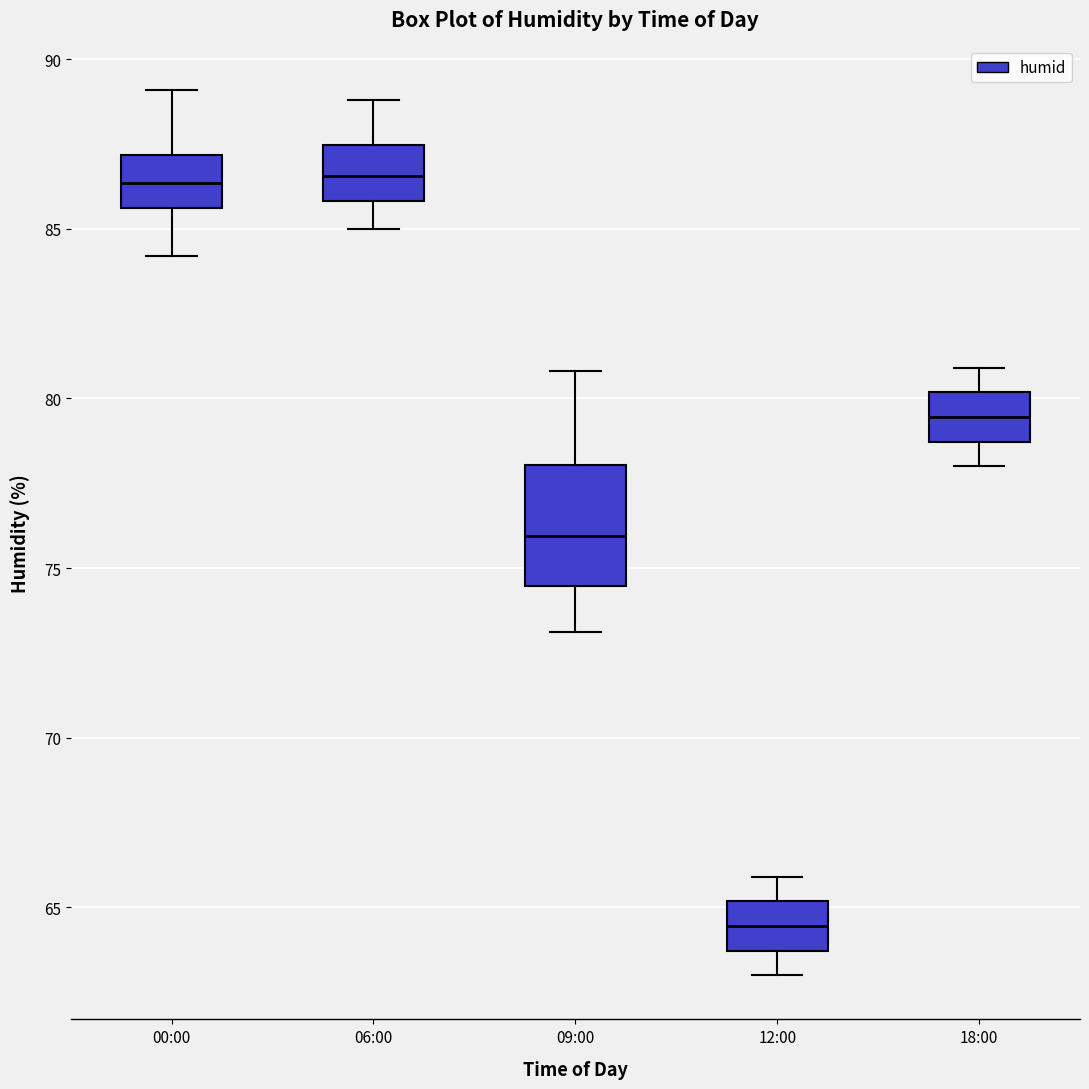

Which box's median line is the lowest?

12:00